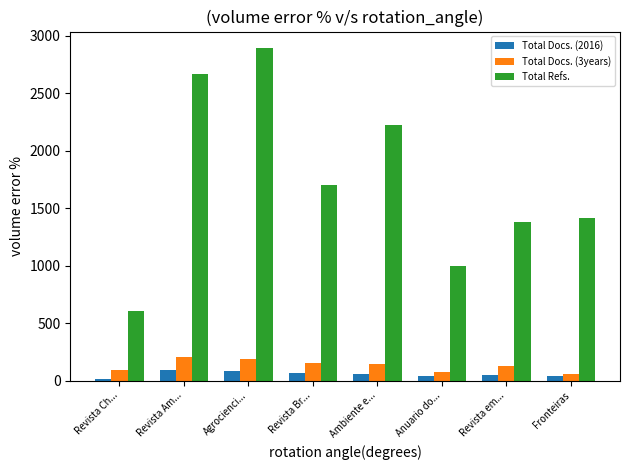

What is the minimum value shown in the chart?

13